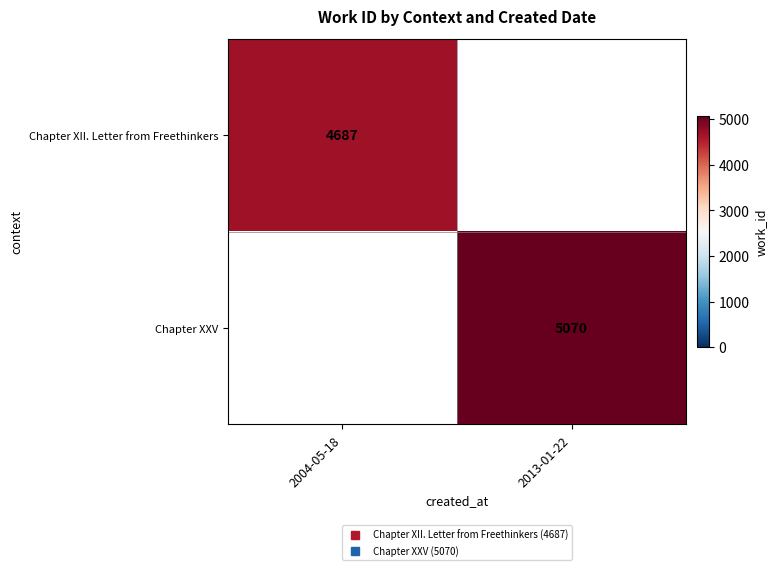

At which label is Chapter XII. Letter from Freethinkers closest to 4687?

2004-05-18